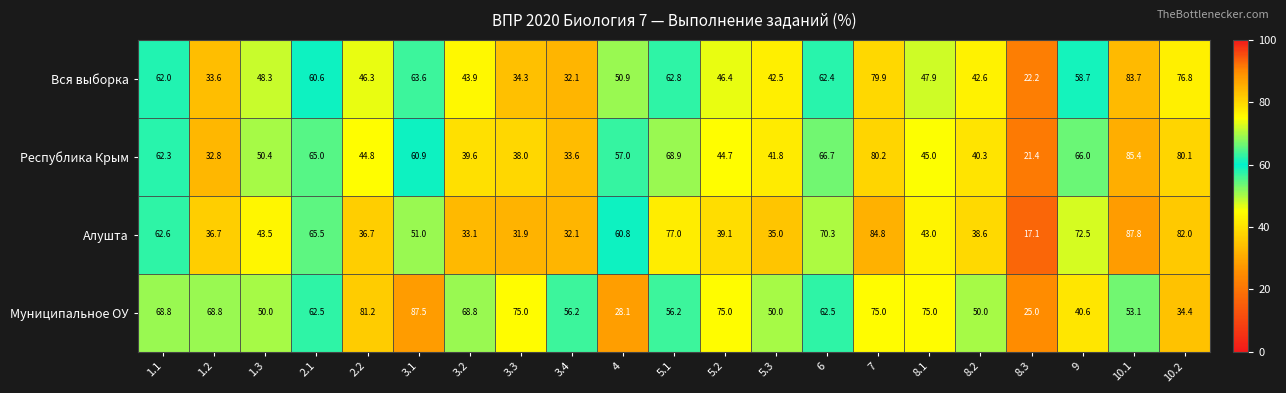

What is the total value across all series at 6?

261.9